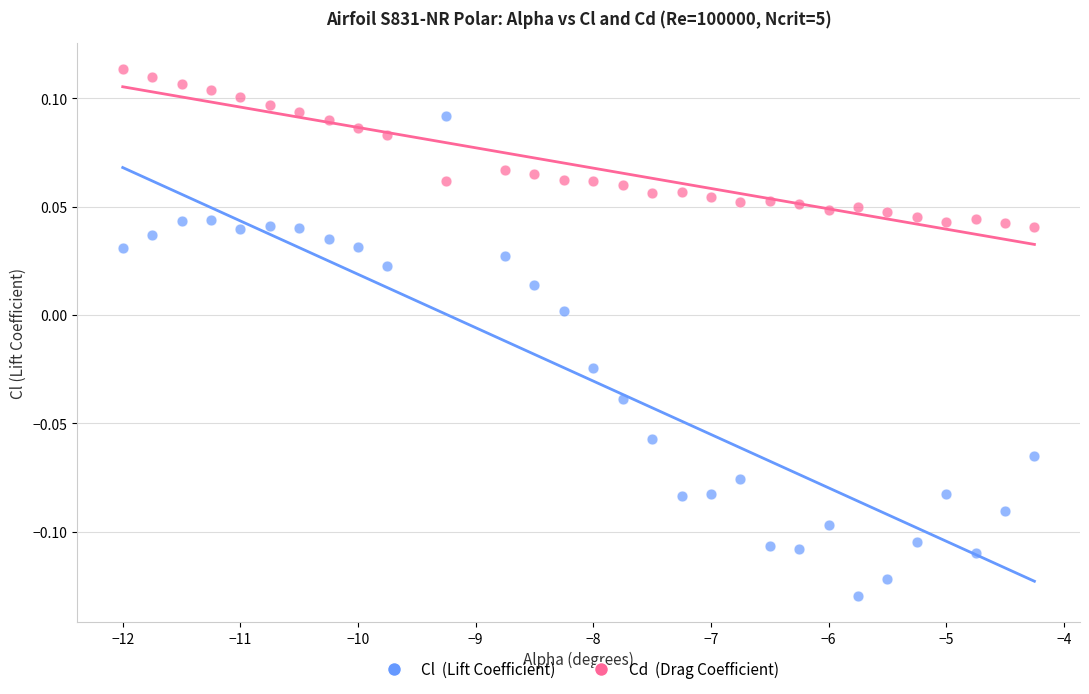

Across all data points, what is the range of X values (max minus min)?

7.8